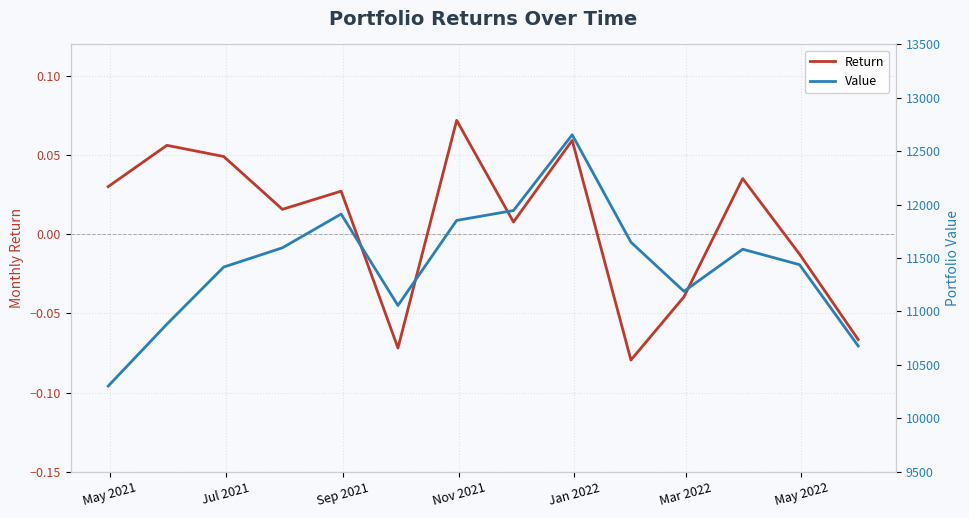

What is the smallest value displayed?

-0.1